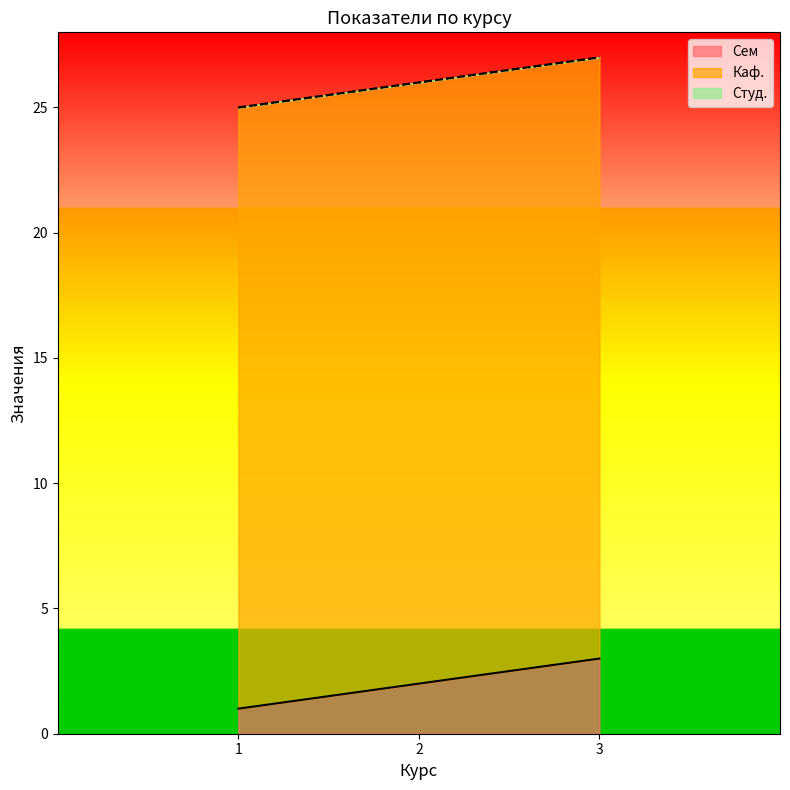

Reading left to right, what are all the values shown in this chart?

Сем: 1	2	3
Каф.: 24	24	24
Студ.: 0	0	0